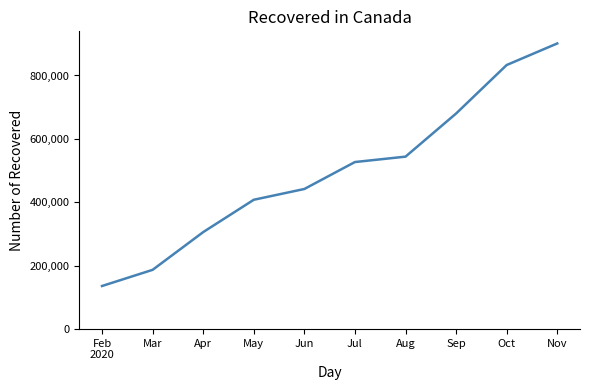

The value at Jul is 527000. True or false?

True